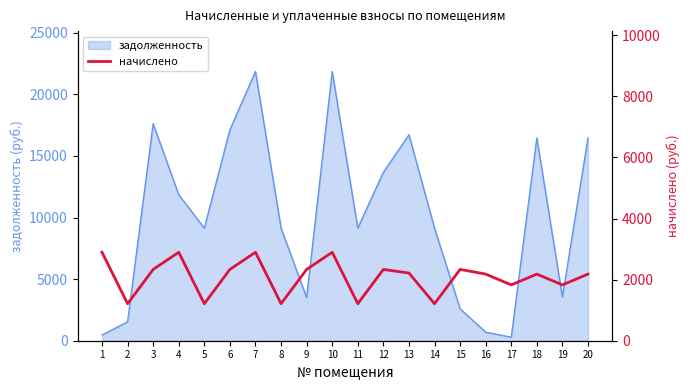

True or false: the data has more than 2 interior local peaks.

True